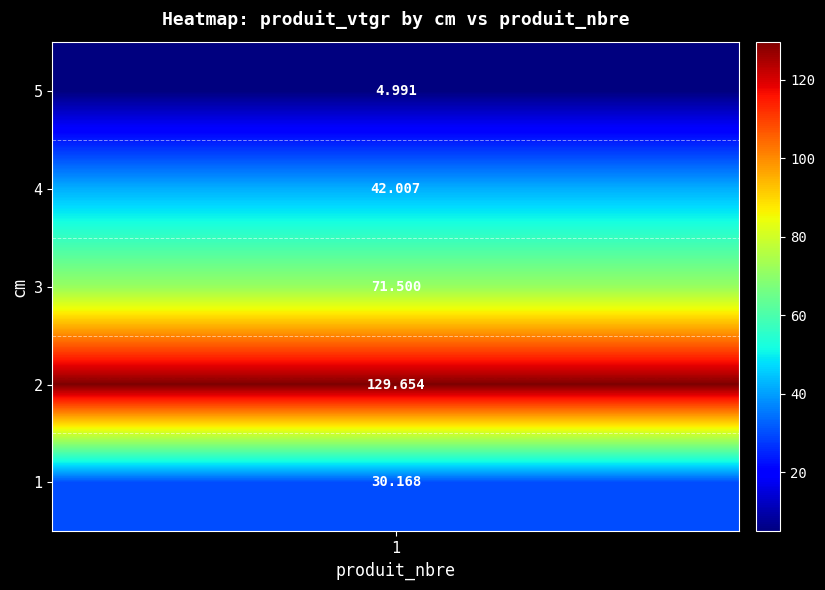

Between 4 and 2, which is larger?

2